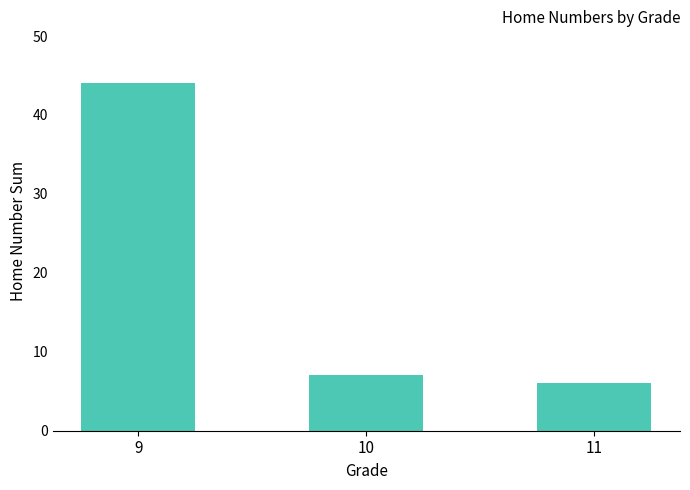

Rank the categories by value from highest to lowest.

9, 10, 11